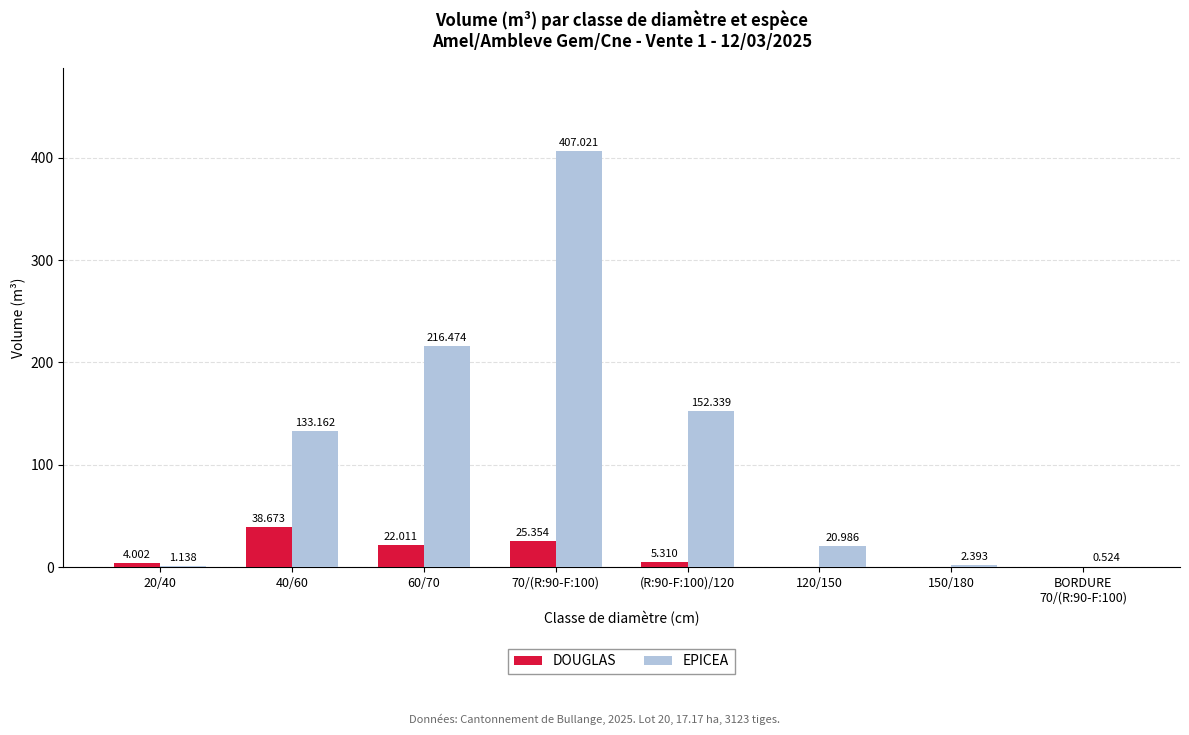

Which series has the largest total across all categories?

EPICEA